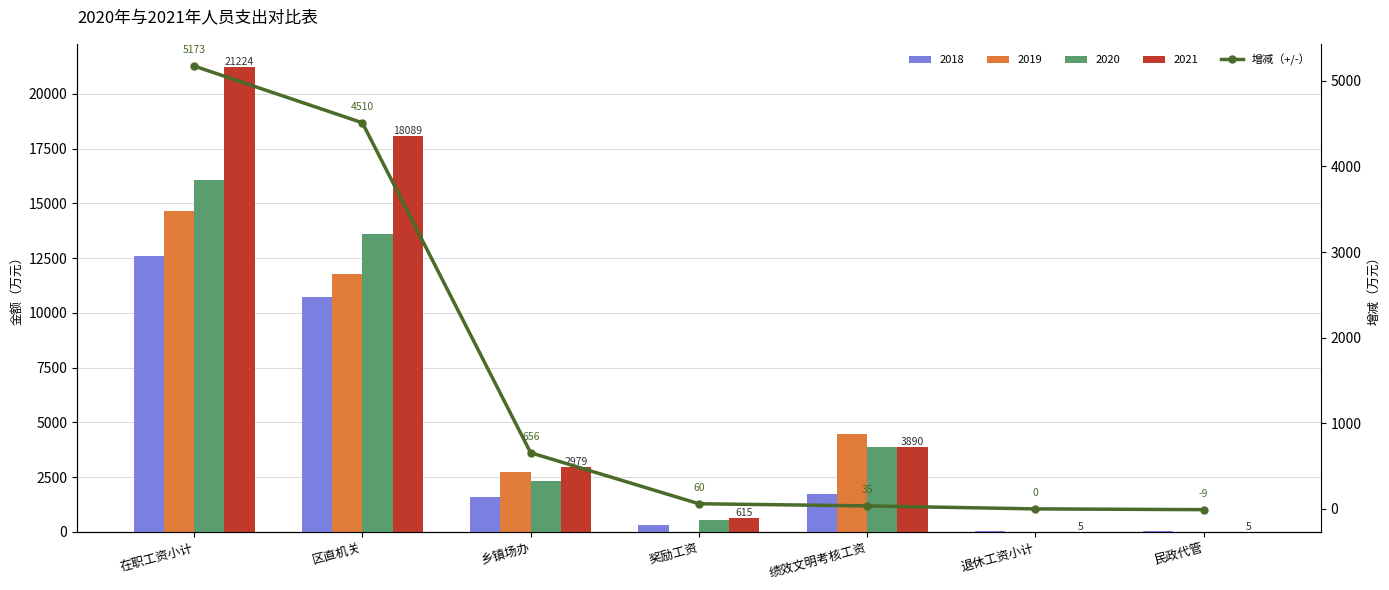

What position from the right is 绩效文明考核工资?

3